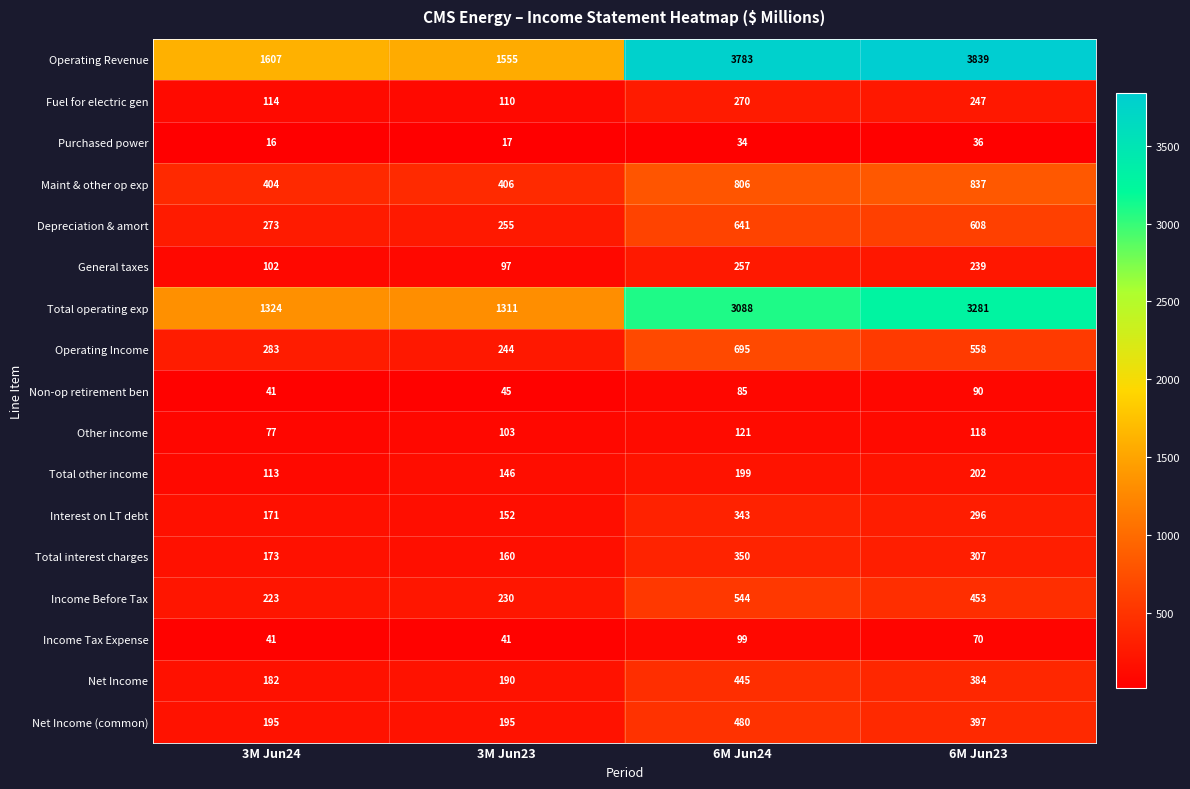

Rank the series by their maximum value, from lowest to highest.

Purchased power, Non-op retirement ben, Income Tax Expense, Other income, Total other income, General taxes, Fuel for electric gen, Interest on LT debt, Total interest charges, Net Income, Net Income (common), Income Before Tax, Depreciation & amort, Operating Income, Maint & other op exp, Total operating exp, Operating Revenue